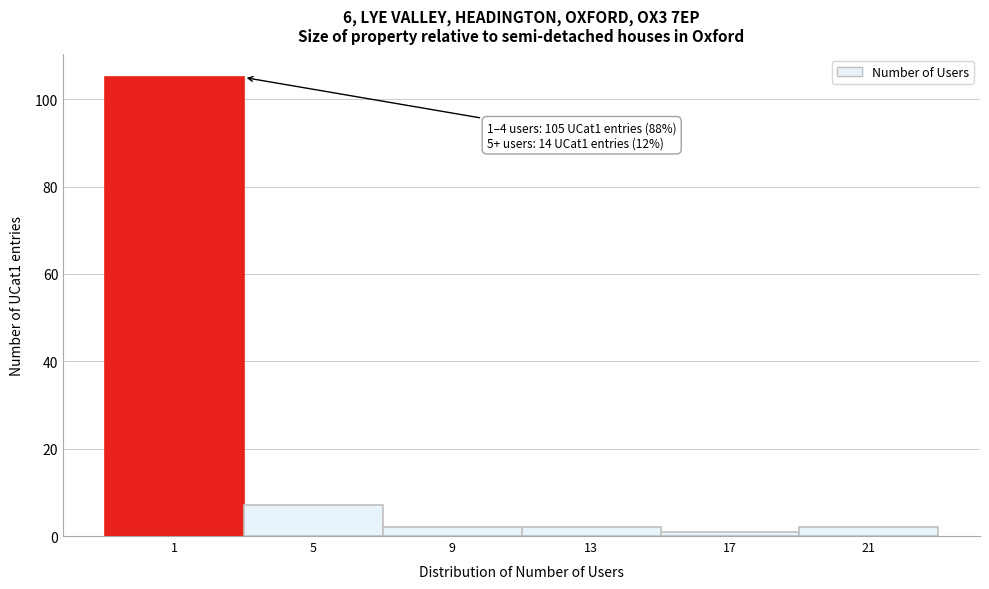

Reading left to right, list all the values displayed in this chart.

1=105	5=7	9=2	13=2	17=1	21=2